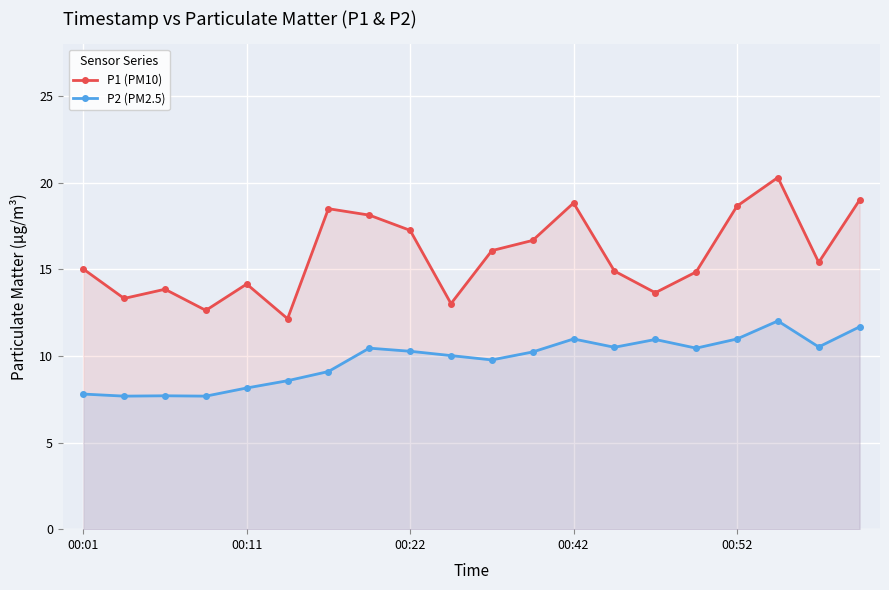

Rank the series at 00:22 from highest to lowest value.

P1 (PM10), P2 (PM2.5)